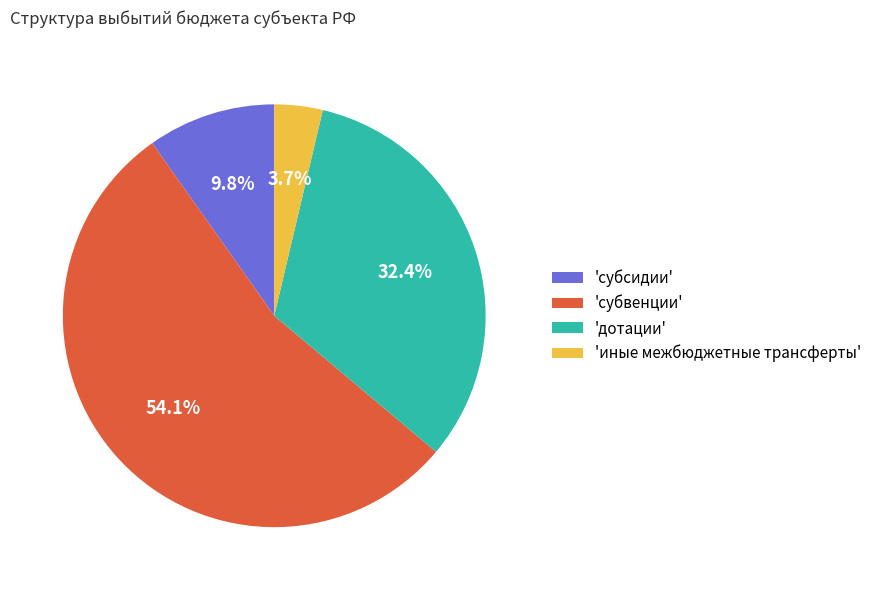

What percentage is NOT represented by 'субсидии'?

90.2%